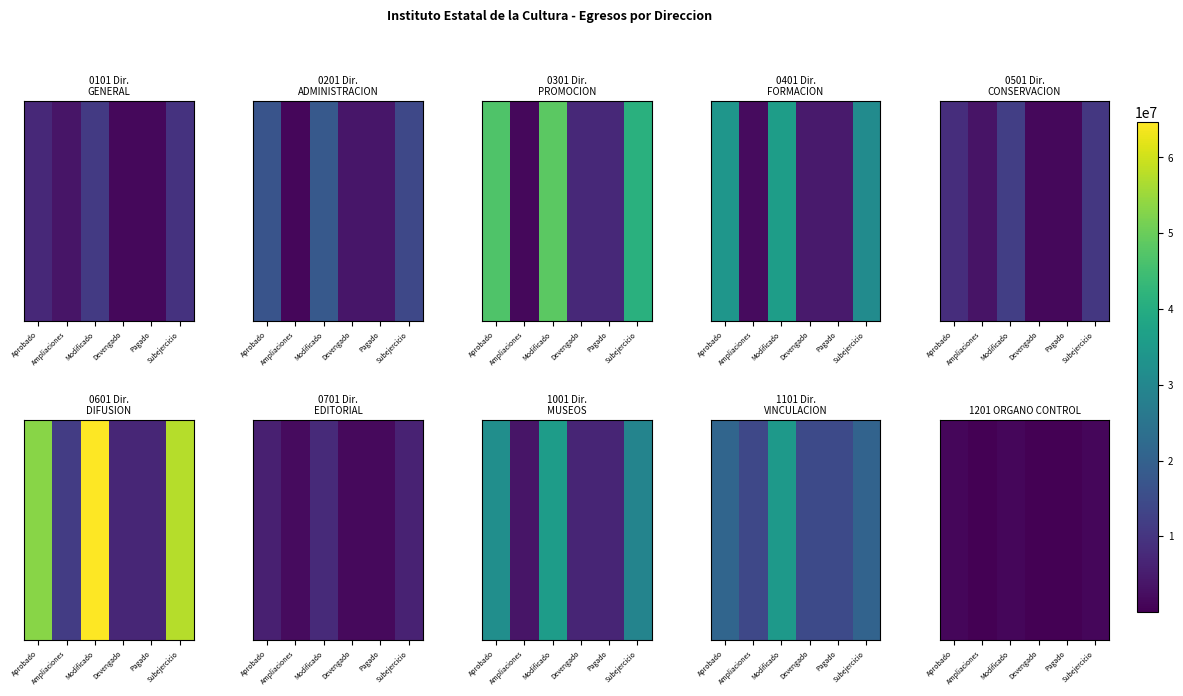

True or false: the data shows 635511.2 at Aprobado.

False